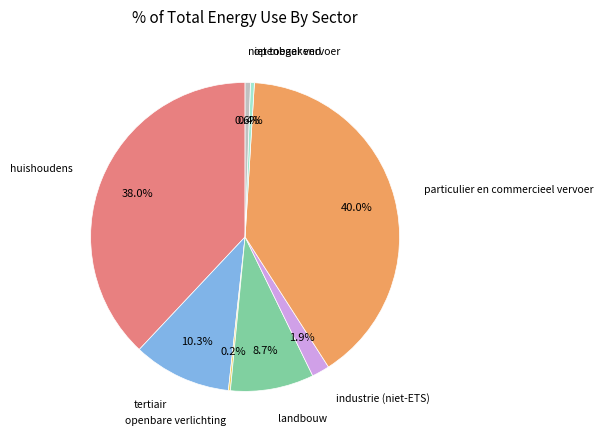

Does any single category account for the majority?

No